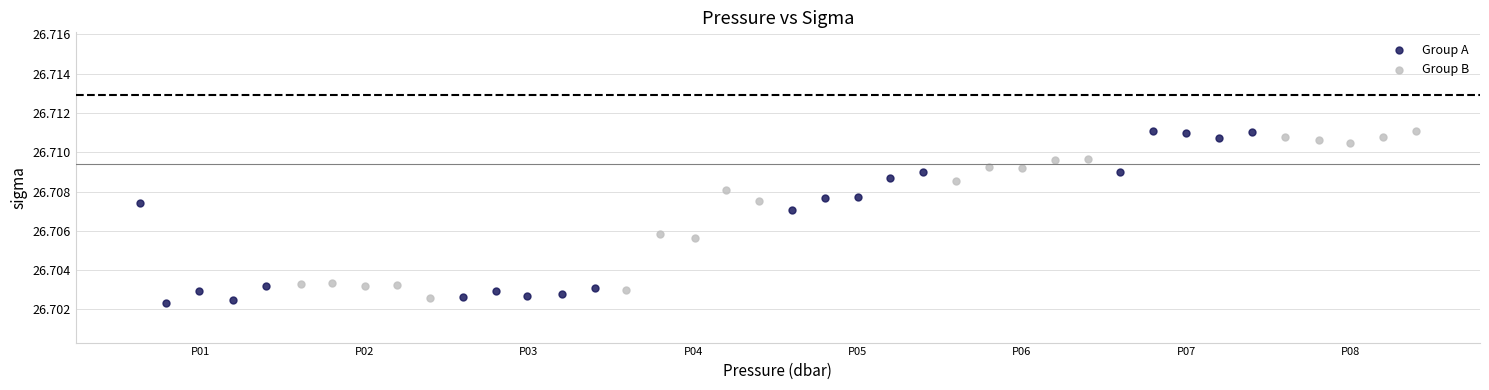

What are all the series names shown in the legend?

Group A, Group B